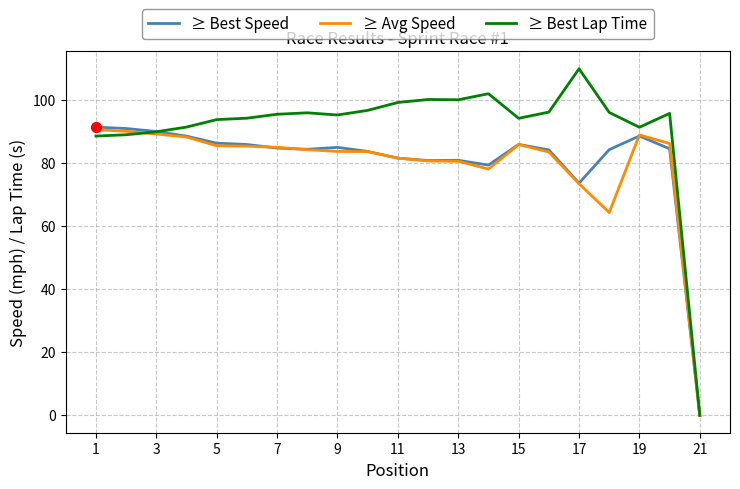

Which series has the widest spread of values?

≥ Best Lap Time